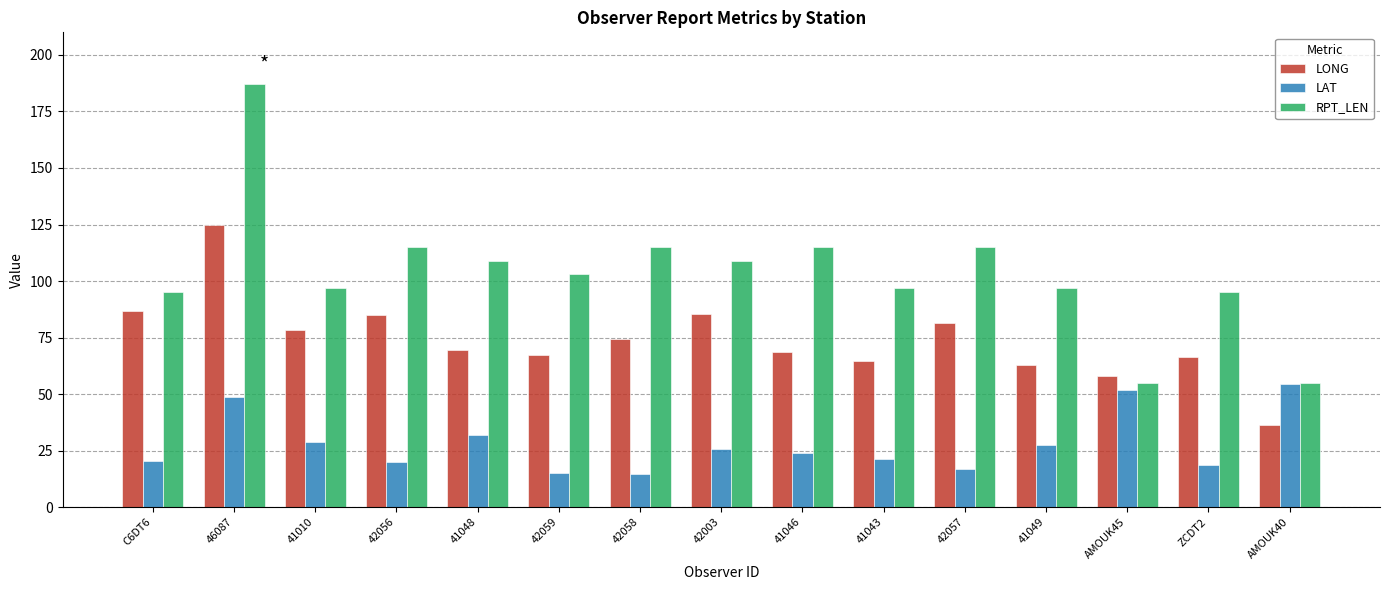

What is the approximate value of RPT_LEN at 42003?

109.0